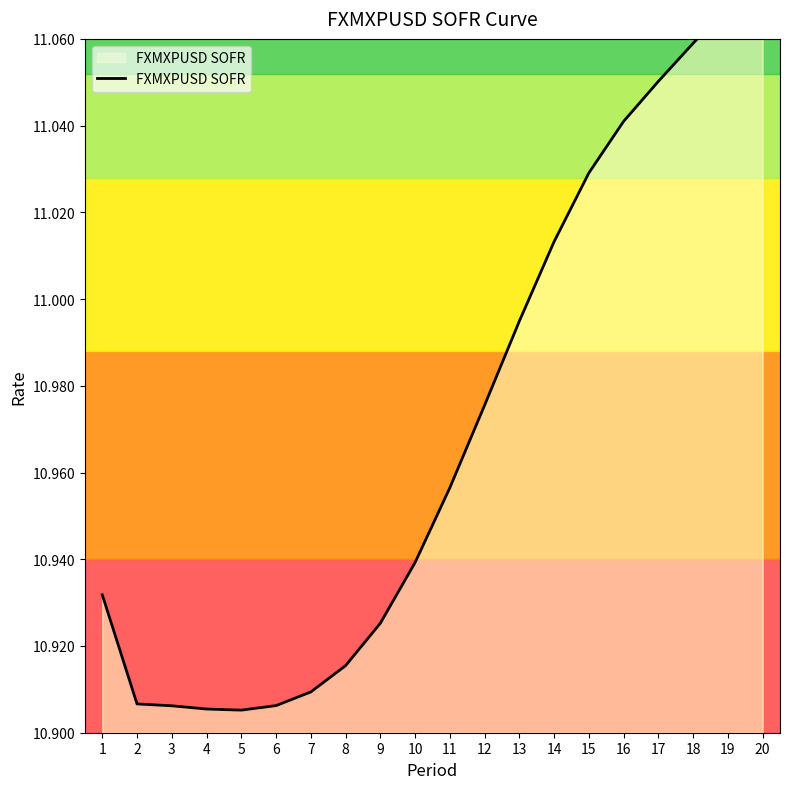

Which has a higher value, 17 or 20?

20